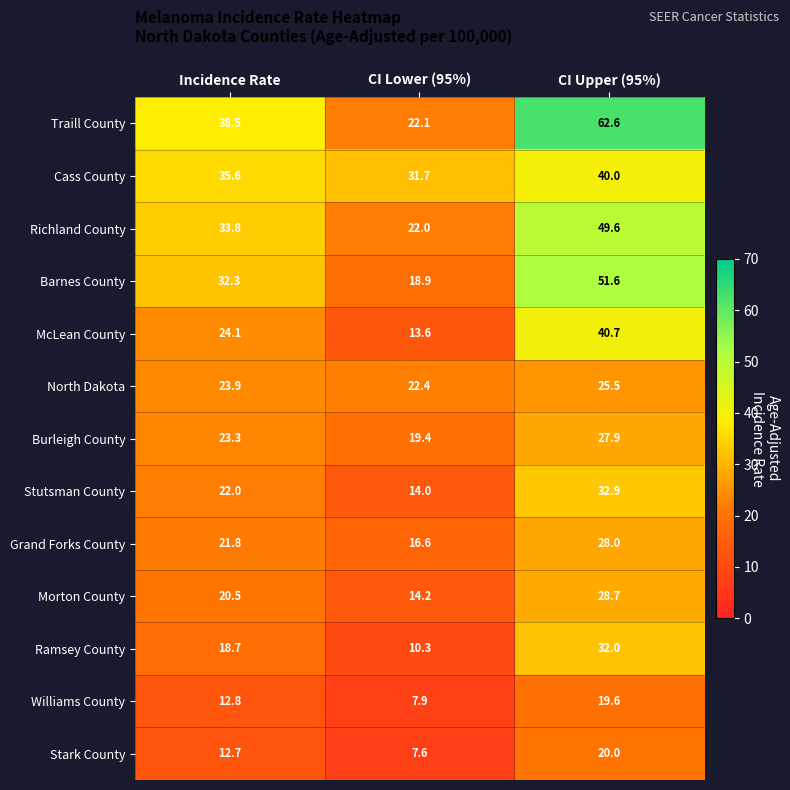

Is it true that Ramsey County equals 18.7 at Incidence Rate?

True